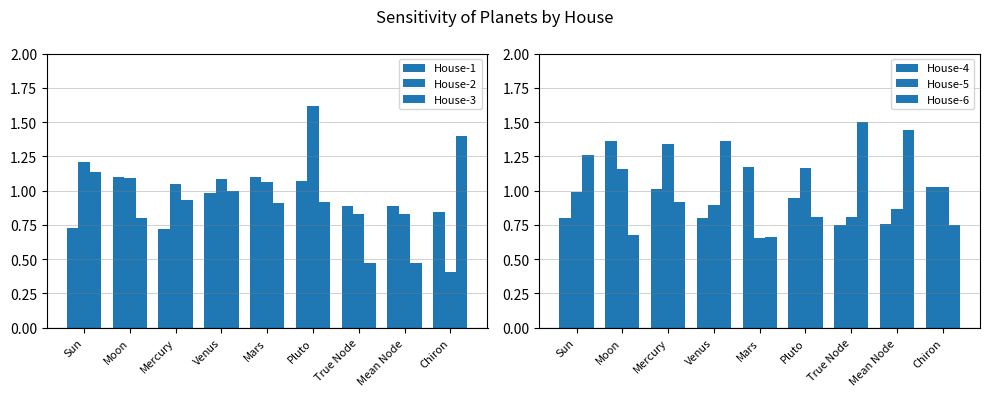

What is the greatest value displayed?

1.6